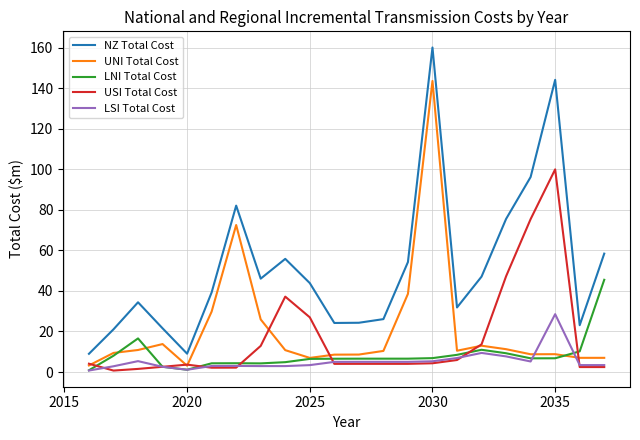

What is the maximum value for LNI Total Cost?

45.5